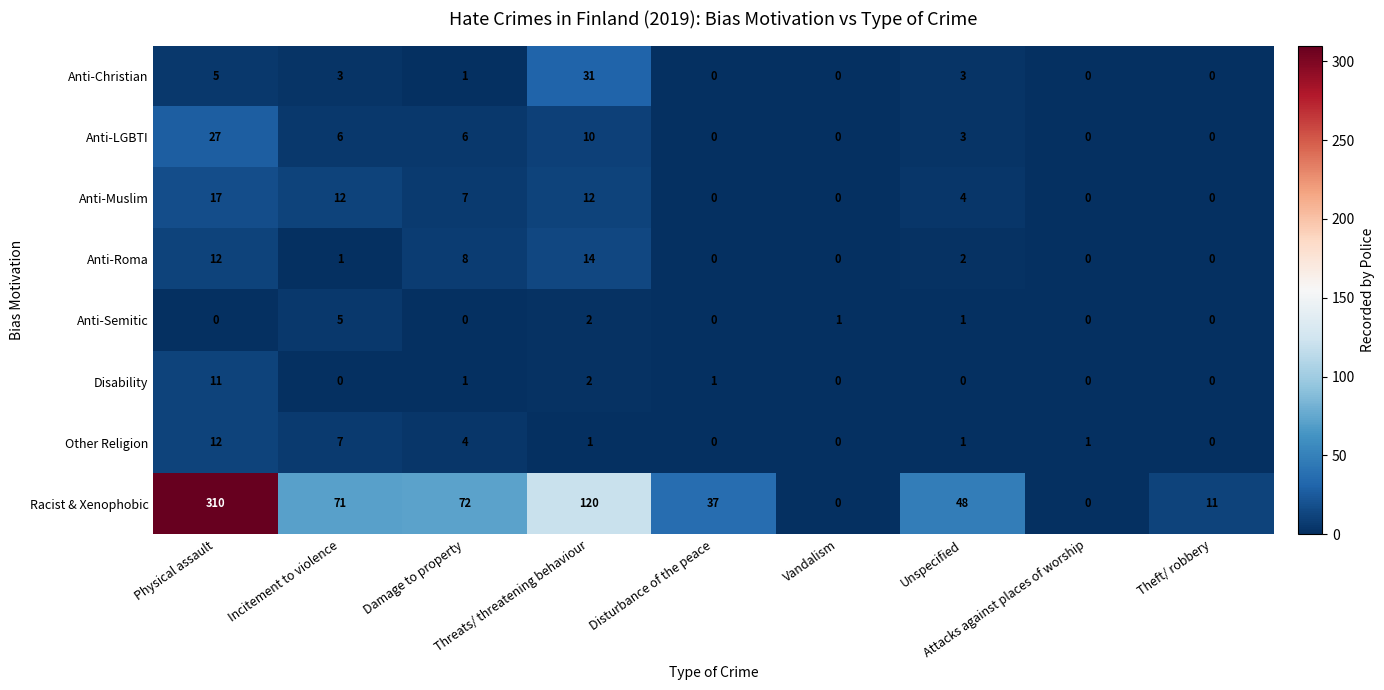

What is the greatest value displayed?

310